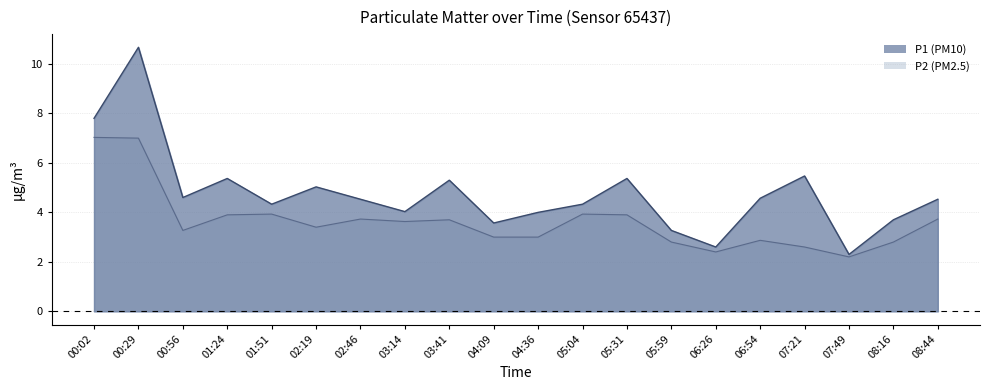

What is the average value of the P1 series?

4.8